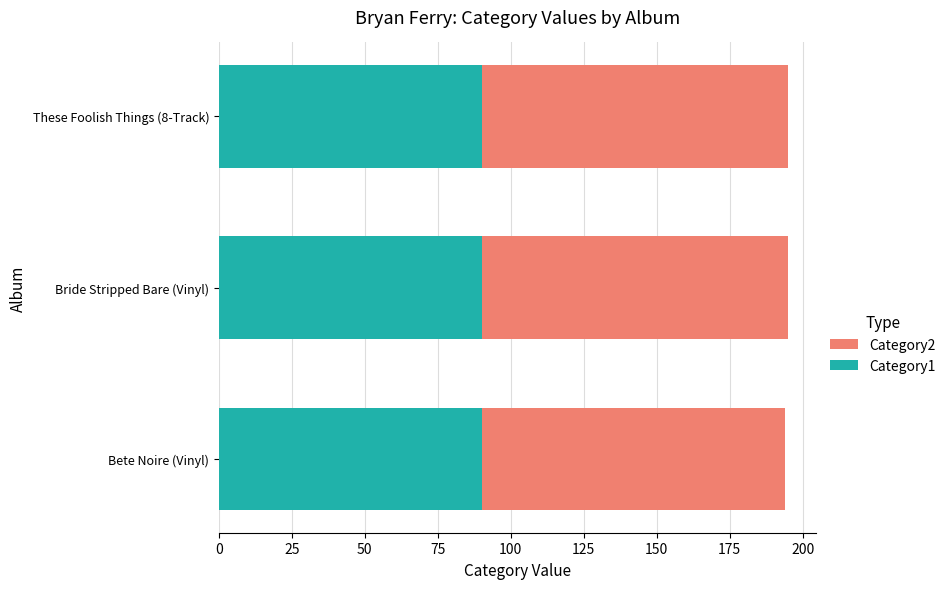

Count the number of data series in this chart.

2